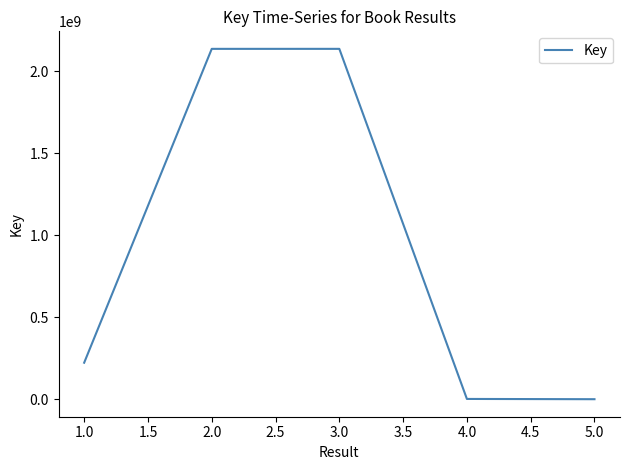

Reading left to right, what are all the values shown in this chart?

222644710	2137661083	2137722355	1599338	1599338	1599338	1623	1623